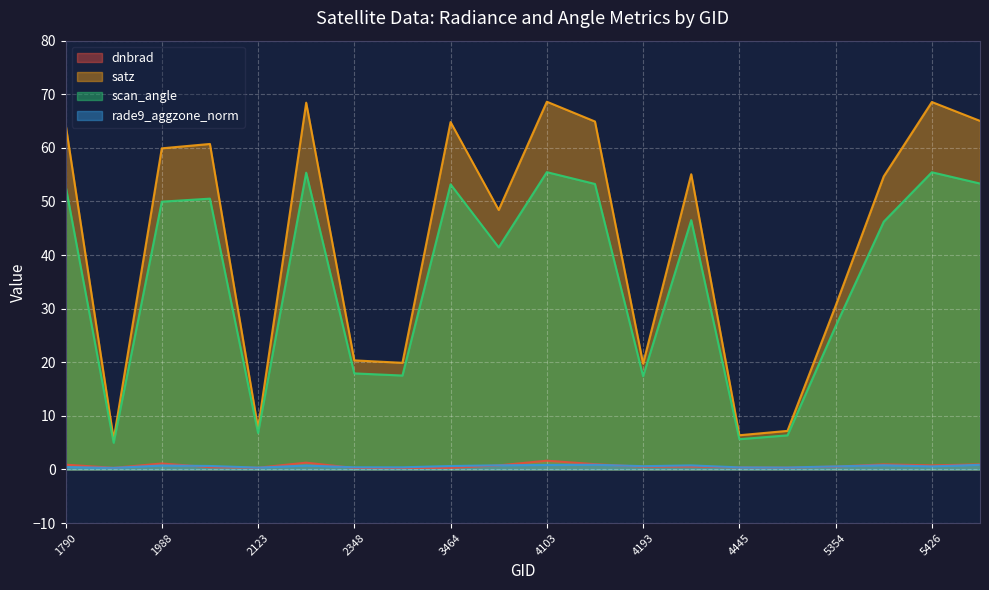

Reading left to right, list all the values displayed in this chart.

dnbrad: 0.9	0.3	1.1	0.4	0.3	1.3	0.3	0.3	0.3	0.8	1.6	1.0	0.5	0.5	0.4	0.3	0.5	1.0	0.8	1.0
satz: 64.5	5.6	59.9	60.7	7.7	68.4	20.4	19.9	64.8	48.4	68.6	64.9	19.8	55.1	6.4	7.2	30.5	54.7	68.6	65.0
scan_angle: 53.0	5.0	50.0	50.5	6.8	55.4	17.9	17.5	53.2	41.4	55.5	53.3	17.4	46.5	5.6	6.4	26.7	46.2	55.4	53.3
rade9_aggzone_norm: 0.4	0.3	0.7	0.7	0.3	0.7	0.4	0.4	0.6	0.8	0.8	0.9	0.6	0.8	0.4	0.4	0.6	0.8	0.6	0.9